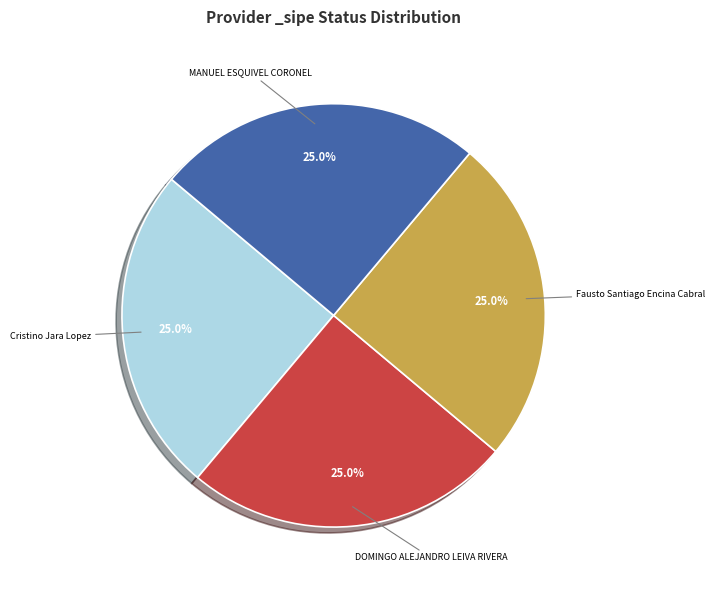

Is there a majority slice in this chart?

No